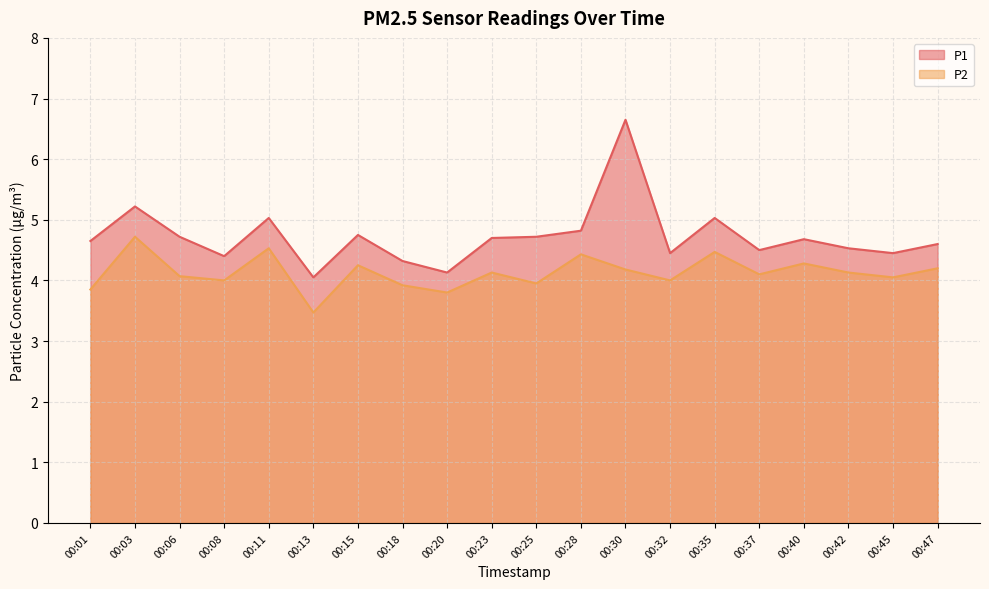

True or false: P2 and P1 intersect in this chart.

False